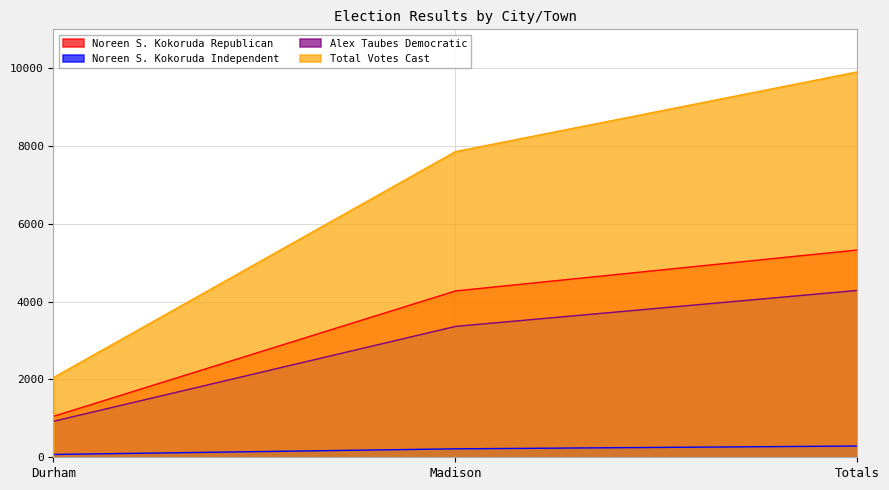

What is the highest value of the Noreen S. Kokoruda Republican series?

5329